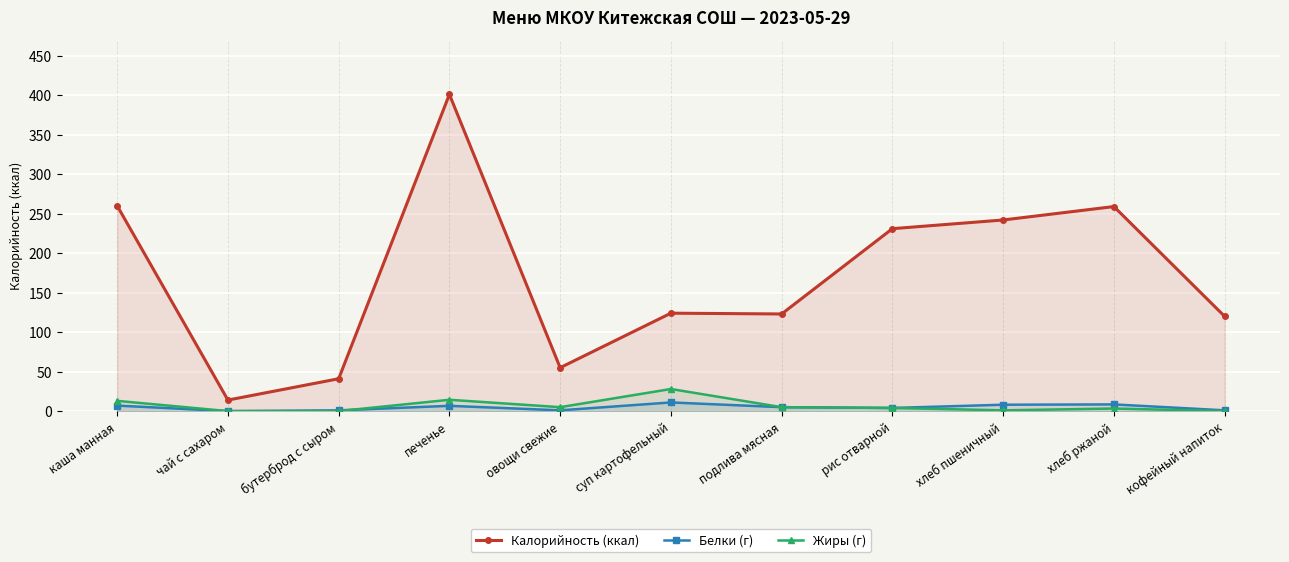

In Калорийность (ккал), how many points are higher than both neighbors (excluding endpoints)?

3